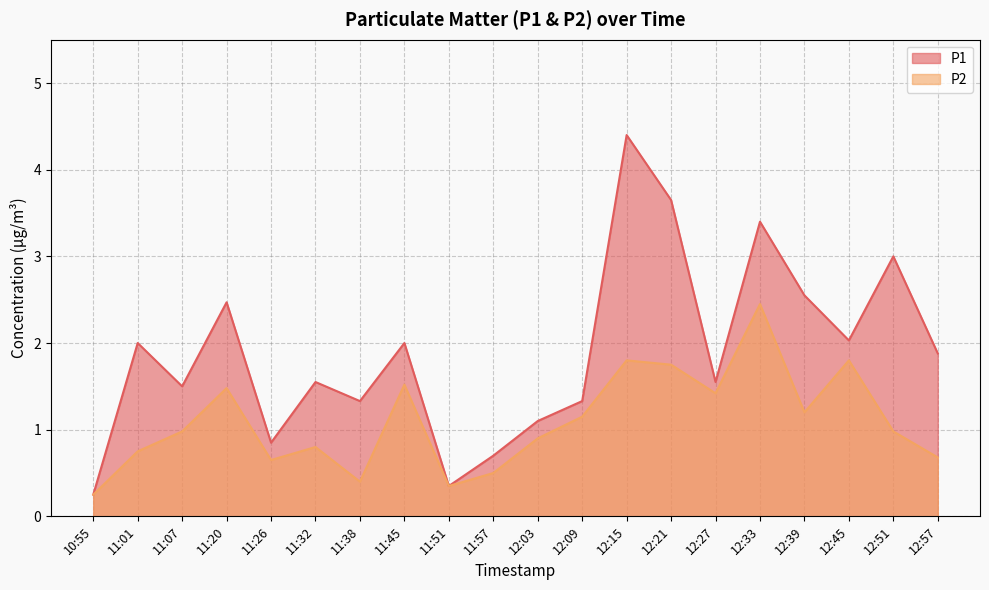

At which category does P2 reach its first local valley?

11:26